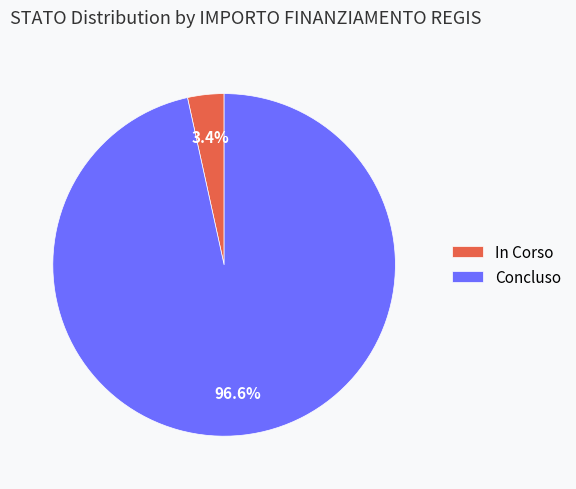

Rank the categories by value from highest to lowest.

Concluso, In Corso